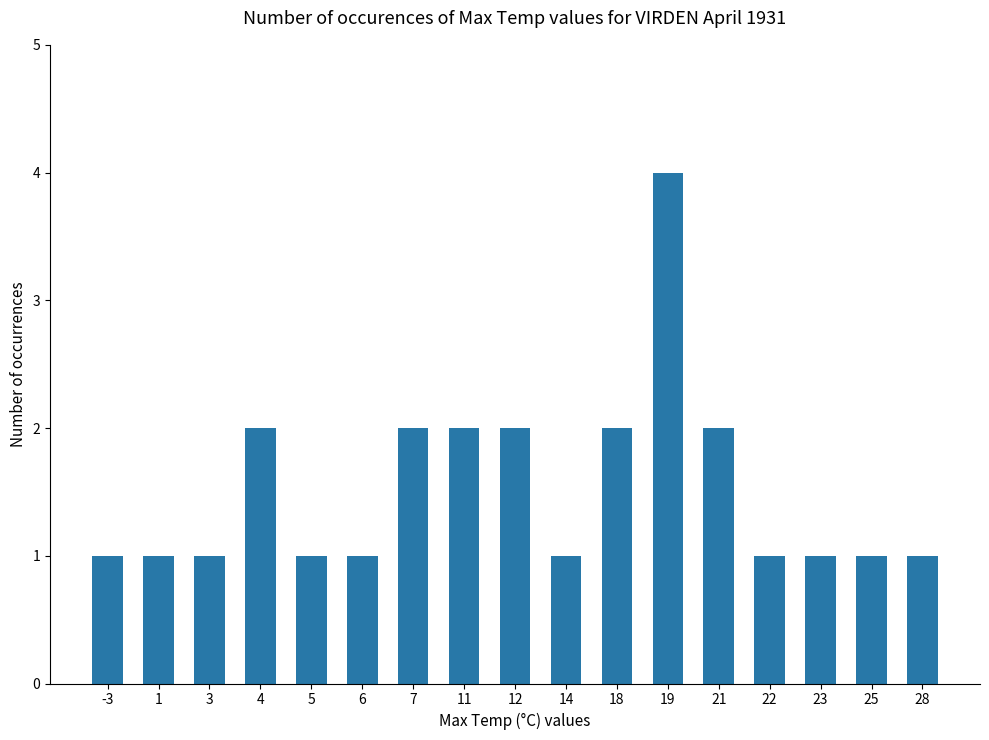

The value at -3 is 0. True or false?

False